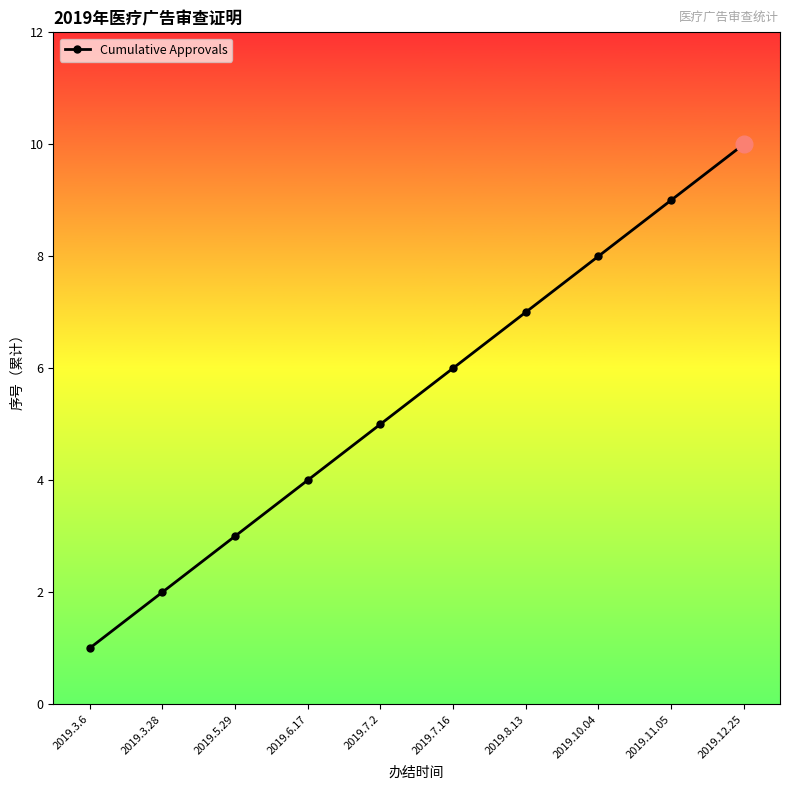

What position from the right is 2019.6.17?

7